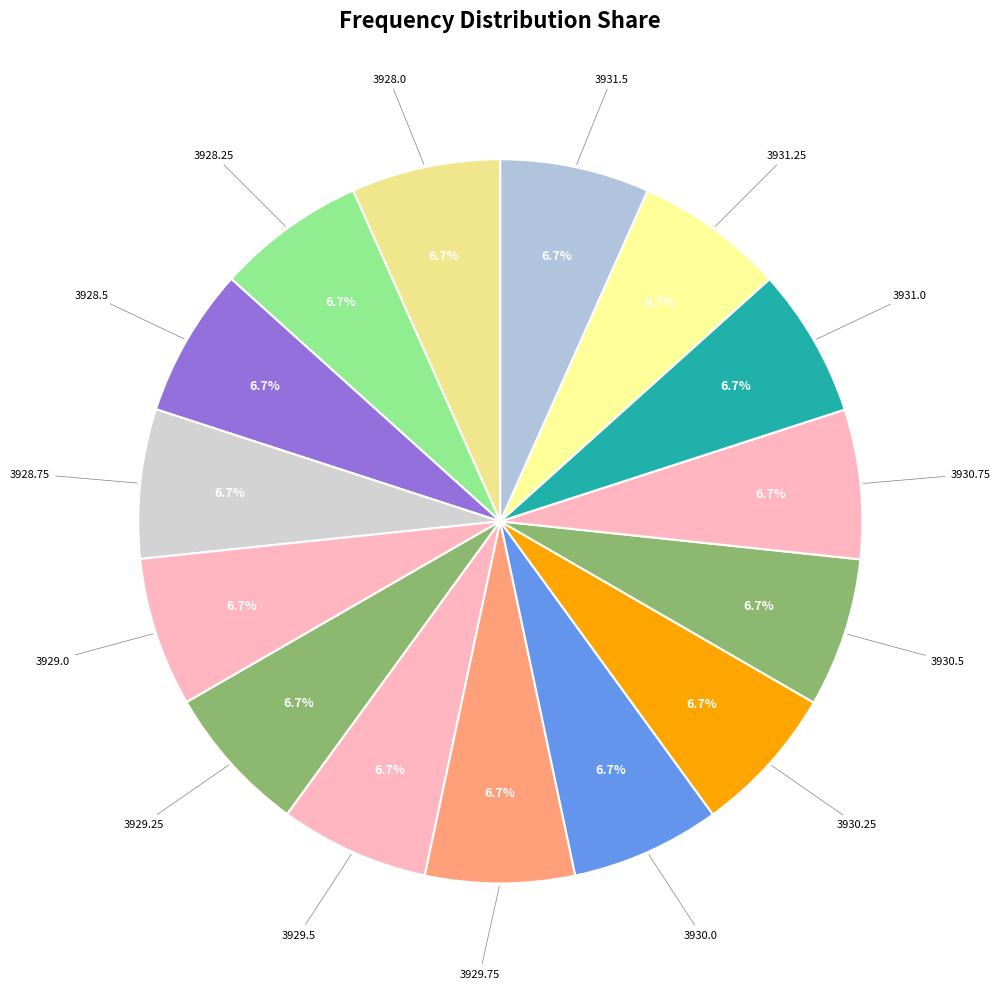

How many slices are in this pie chart?

15